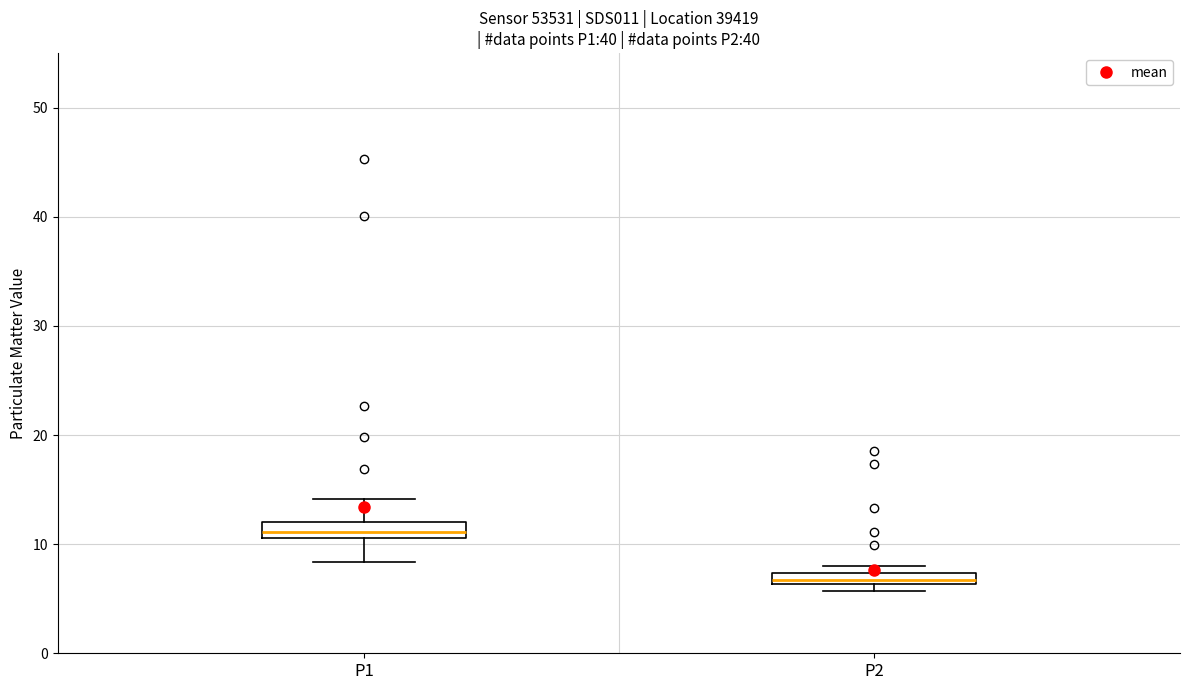

Which box's median line is the highest?

P1